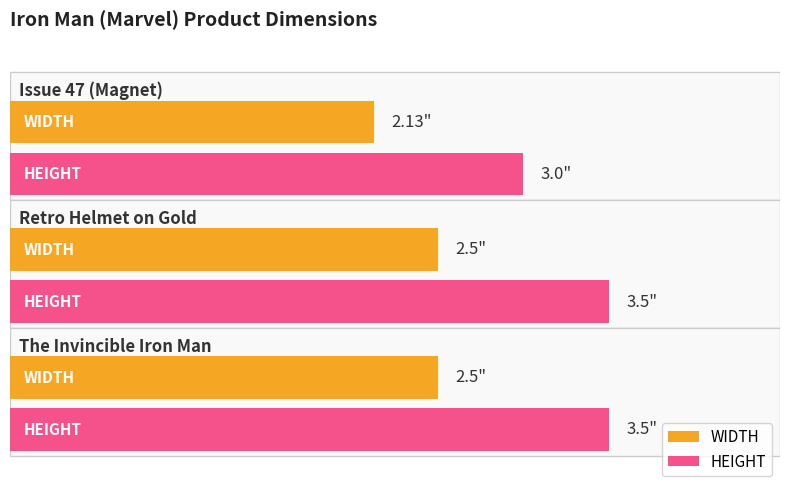

Rank the series at Issue 47 (Magnet) from highest to lowest value.

HEIGHT, WIDTH